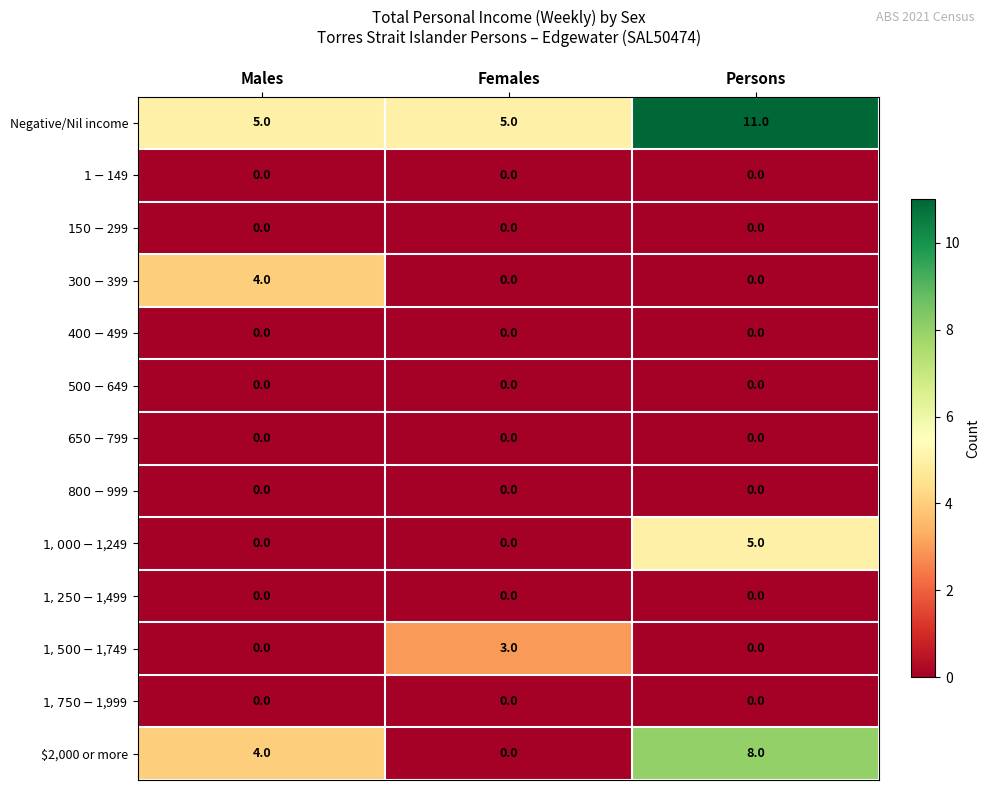

Which label corresponds to the largest value in the chart?

Persons